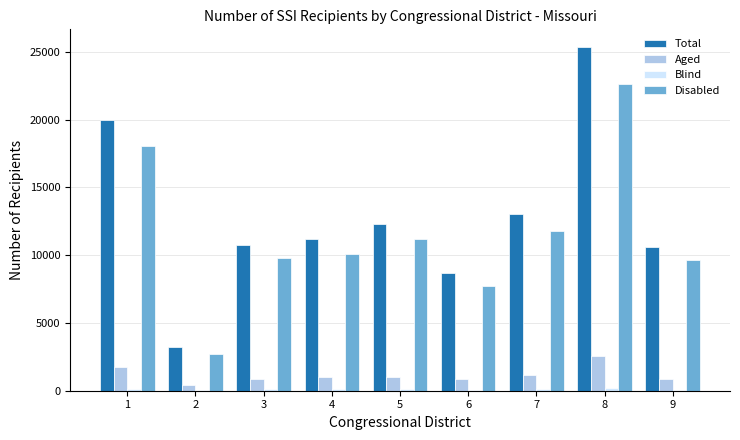

How many groups of bars are there?

9